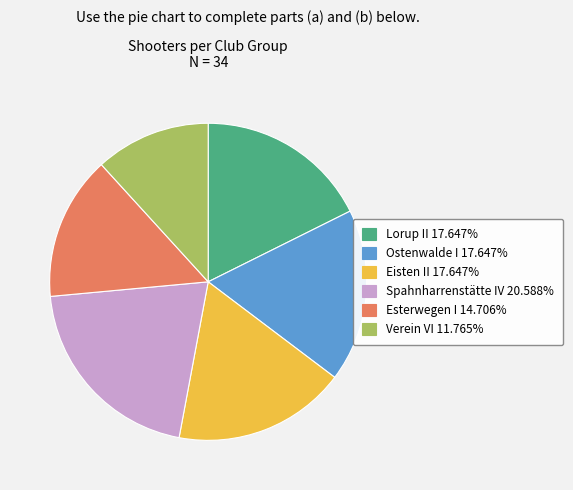

True or false: Verein VI accounts for 3% of the total.

False